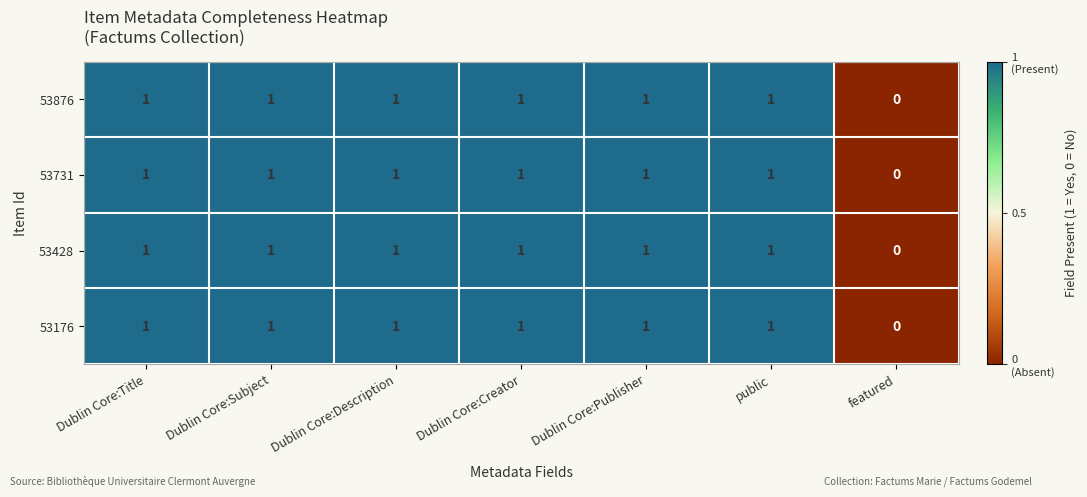

Reading left to right, what are all the values shown in this chart?

53876: 1	1	1	1	1	1	0
53731: 1	1	1	1	1	1	0
53428: 1	1	1	1	1	1	0
53176: 1	1	1	1	1	1	0